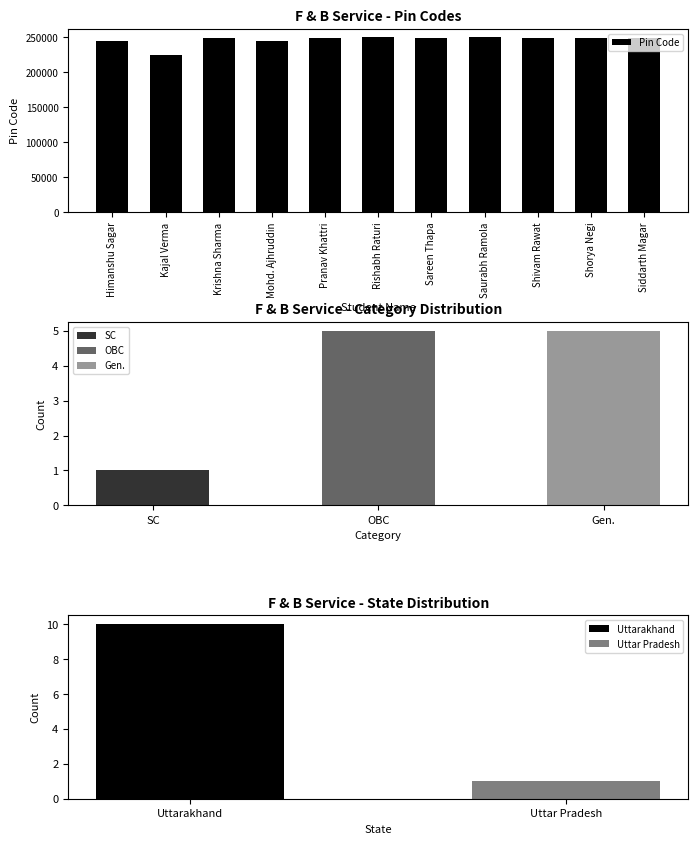

The value at Sareen Thapa is 248002. True or false?

True